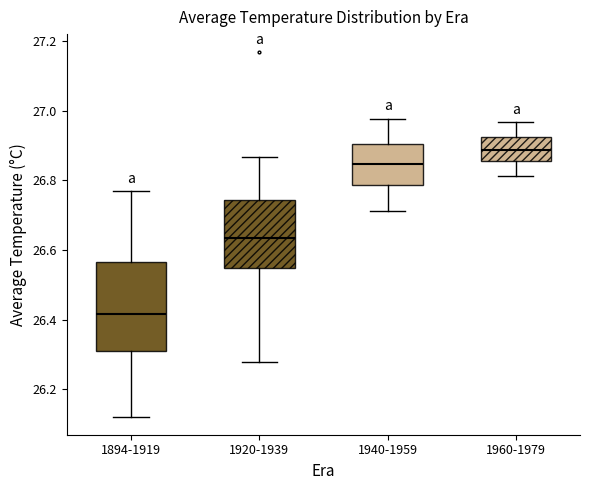

Where is the upper edge of the box for 1920-1939 on the y-axis? The values are not printed on the chart, so give them approximately, as read against the axis.

26.74